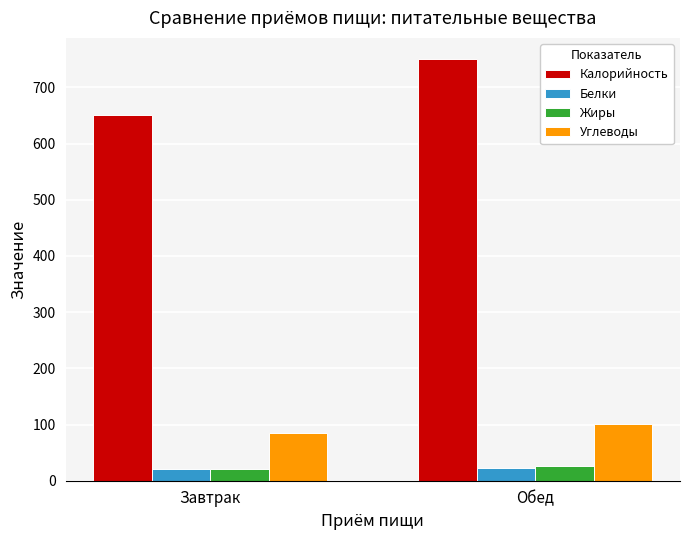

At which category is the sum across all series the highest?

Обед